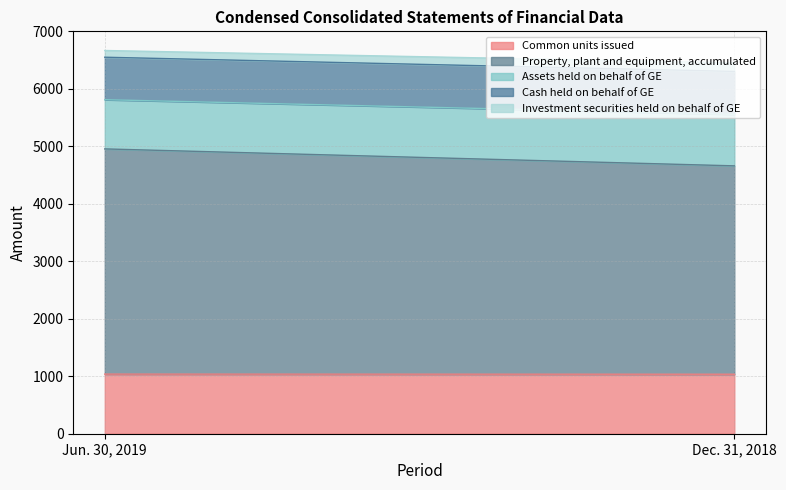

What is the minimum value shown in the chart?

117